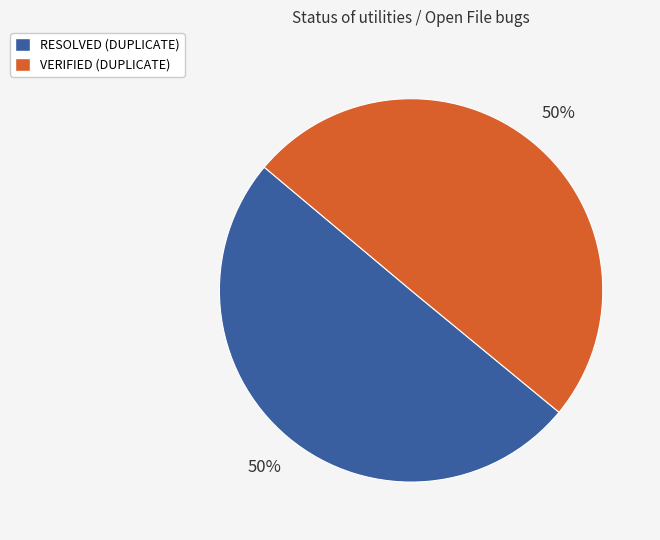

To the nearest percent, what is the average slice percentage?

50%